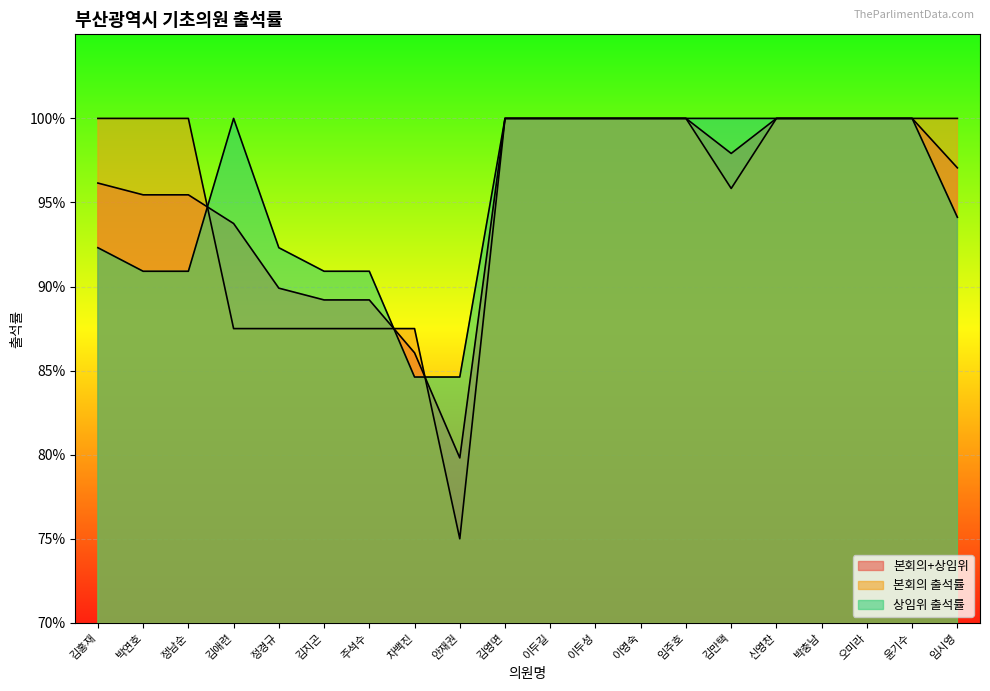

What is the smallest value displayed?

0.8